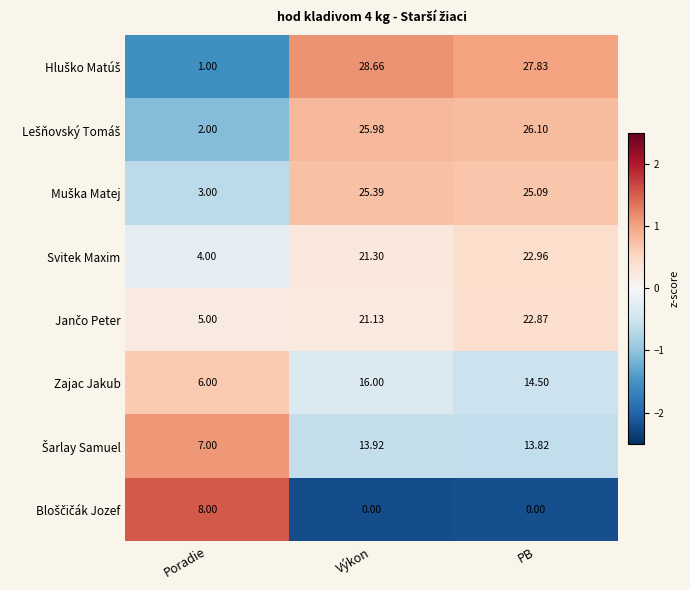

Rank the categories by Zajac Jakub value from lowest to highest.

Poradie, PB, Výkon